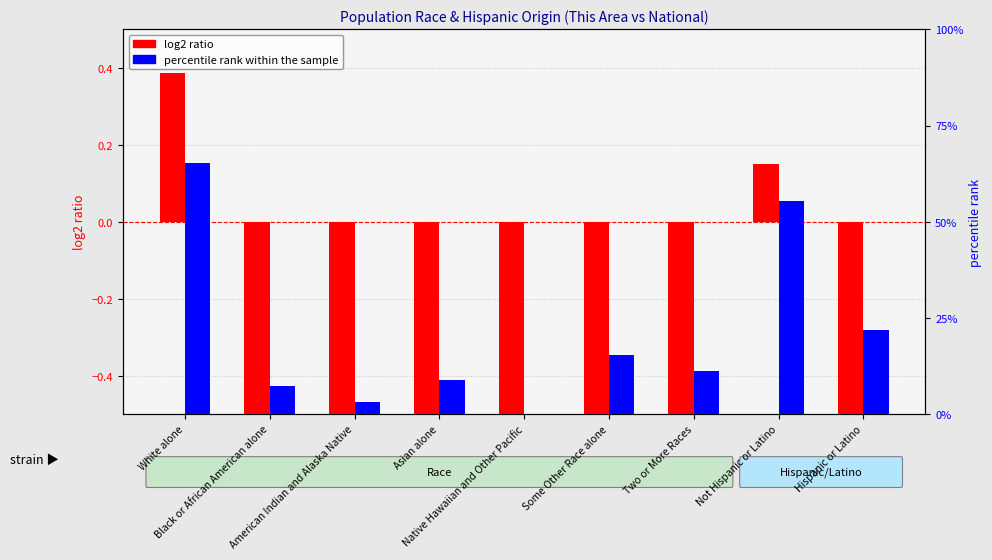

Which has a higher value, Not Hispanic or Latino or Asian alone?

Not Hispanic or Latino